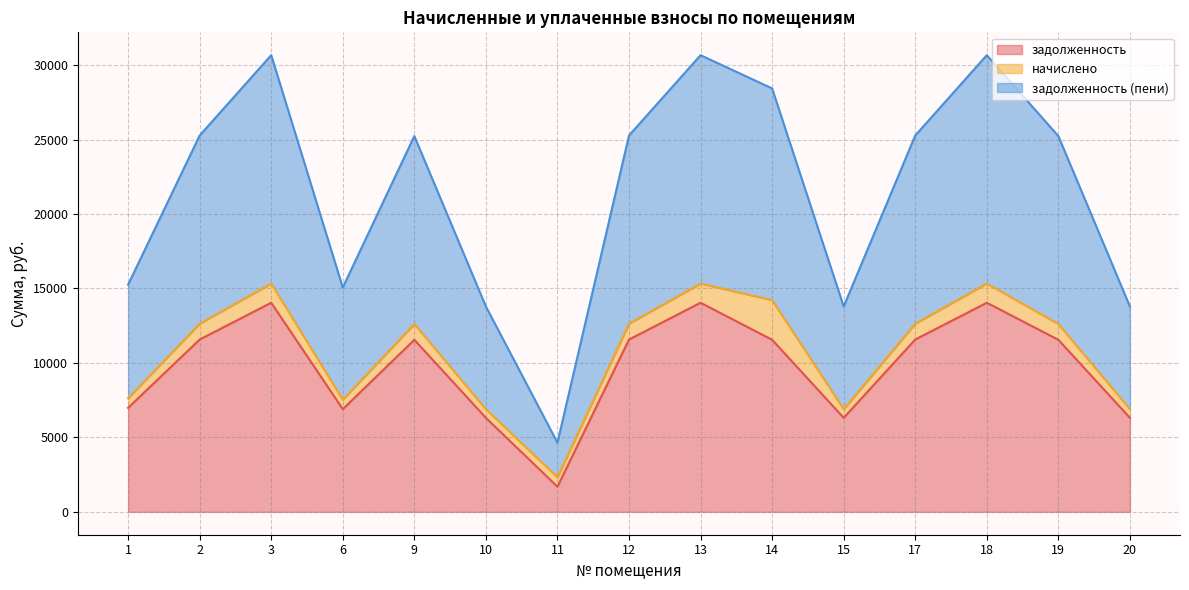

What is the minimum value for задолженность?

1689.1